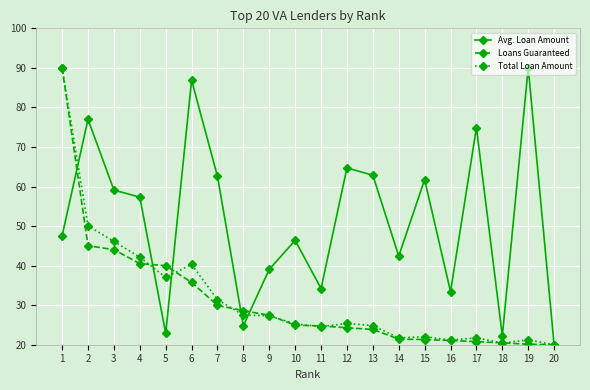

Between 8 and 17, which series saw the biggest shift?

Avg. Loan Amount